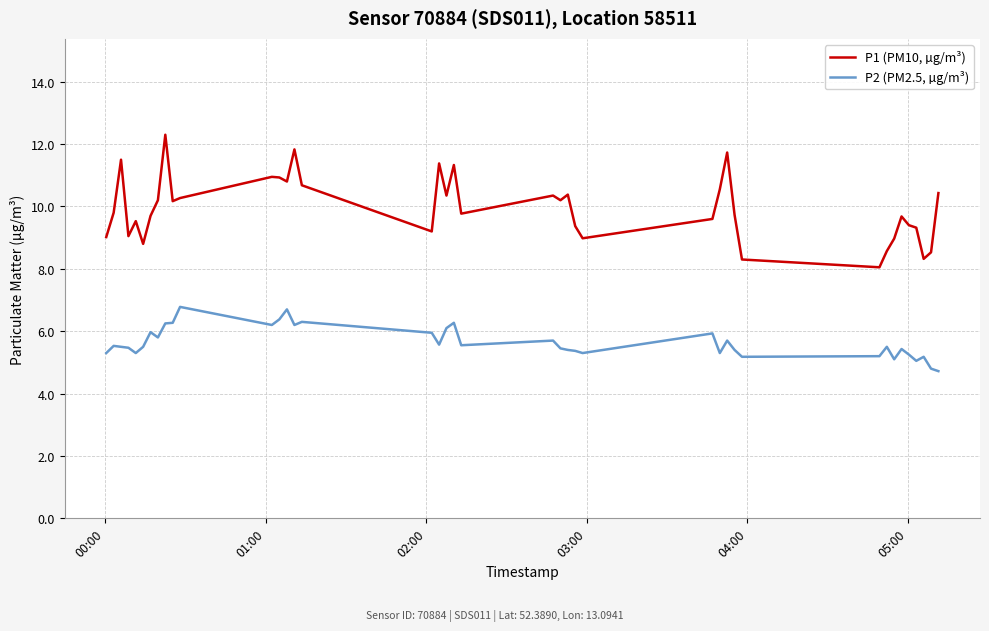

Which series has the largest total across all categories?

P1 (PM10, µg/m³)